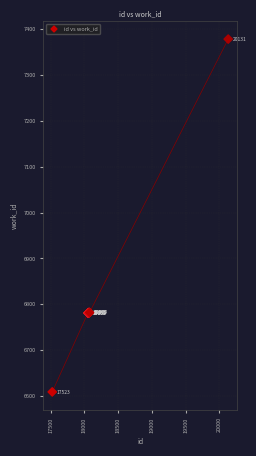

What Y value in the scatter plot is closest to 6993?

6782